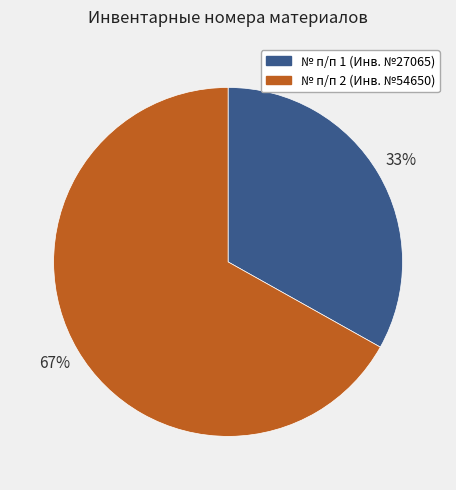

The № п/п 1 (Инв. №27065) slice represents 33% of the pie. True or false?

True